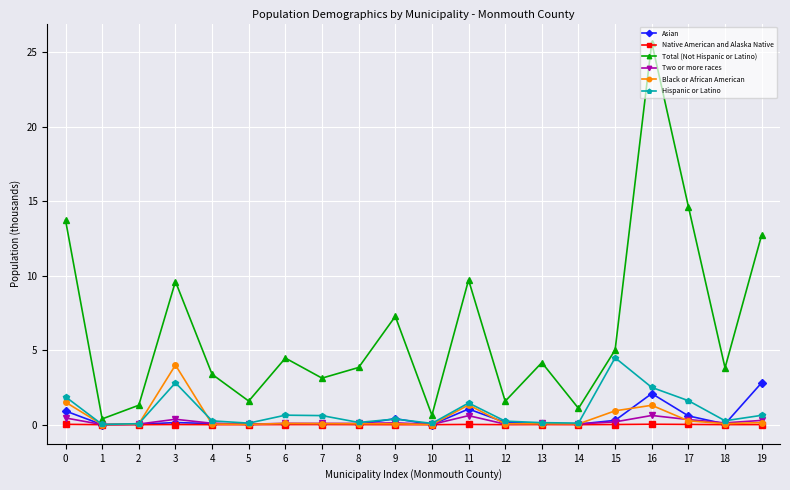

What are all the series names shown in the legend?

Asian, Native American and Alaska Native, Total (Not Hispanic or Latino), Two or more races, Black or African American, Hispanic or Latino